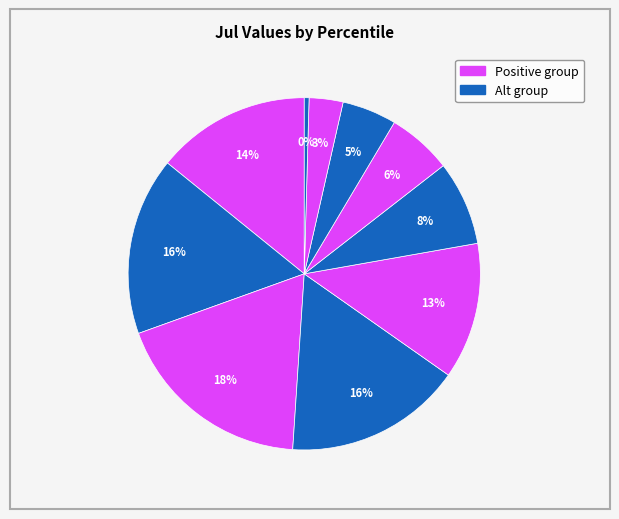

How many segments does this pie chart have?

10